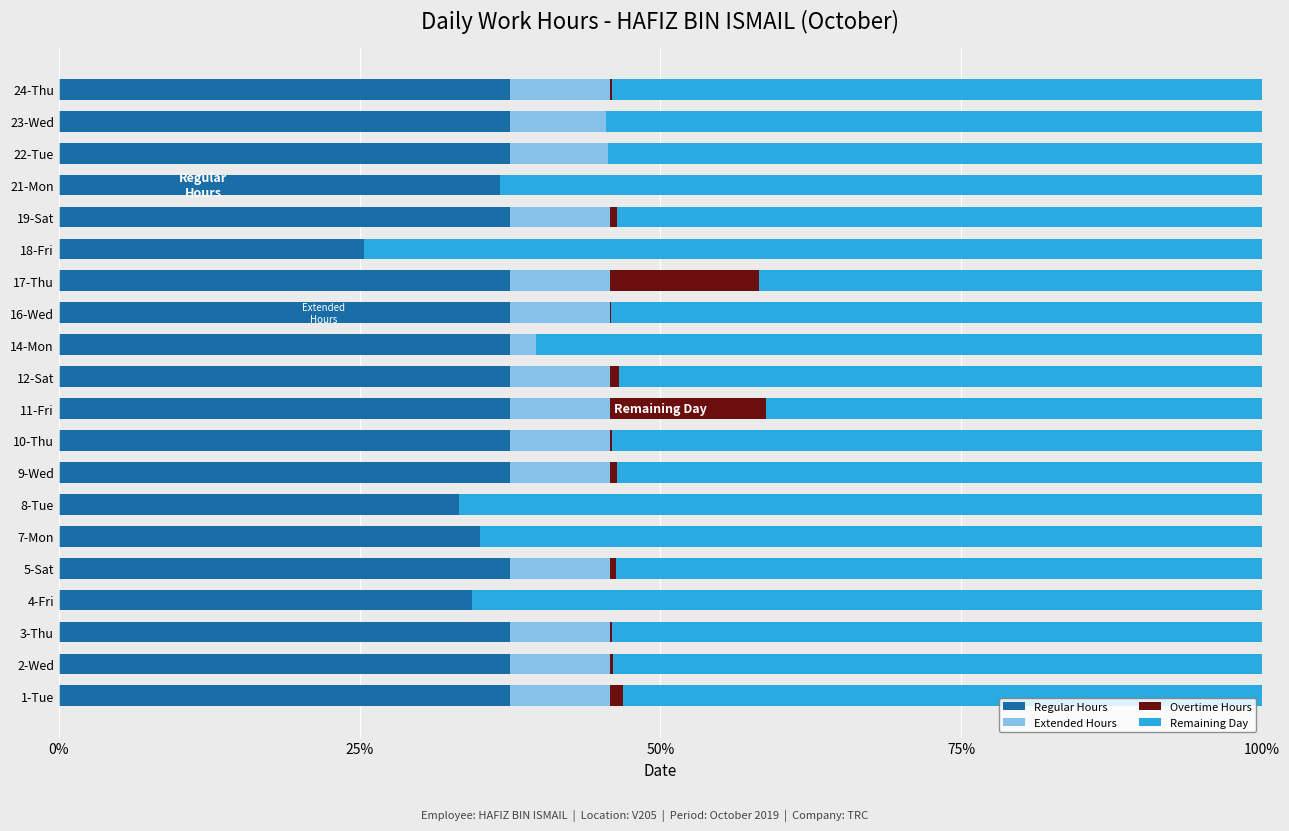

What is the total value across all series at 14-Mon?

100.0